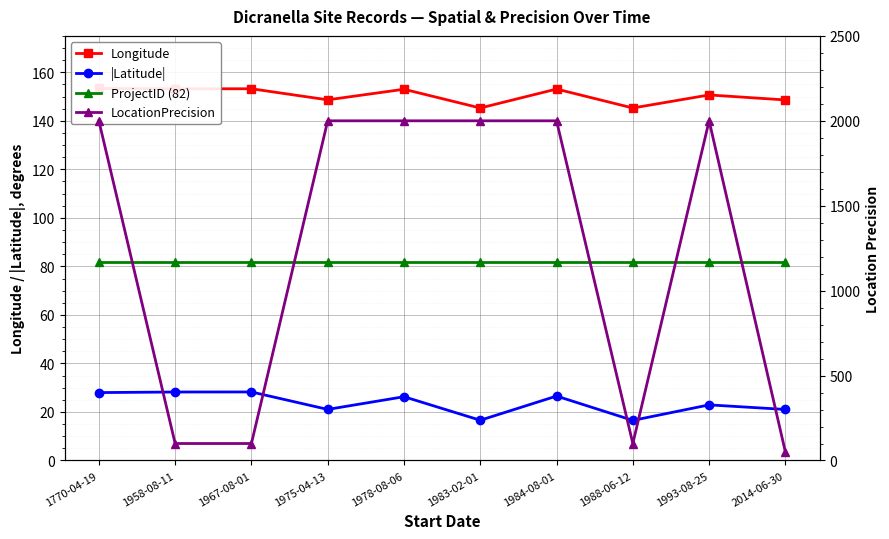

What is the difference between the maximum and minimum values in the |Latitude| series?

11.7